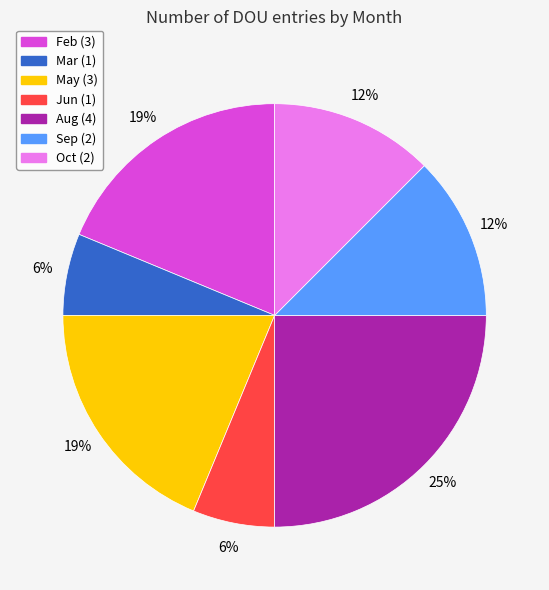

Combined, do Mar and Oct account for over 50%?

No